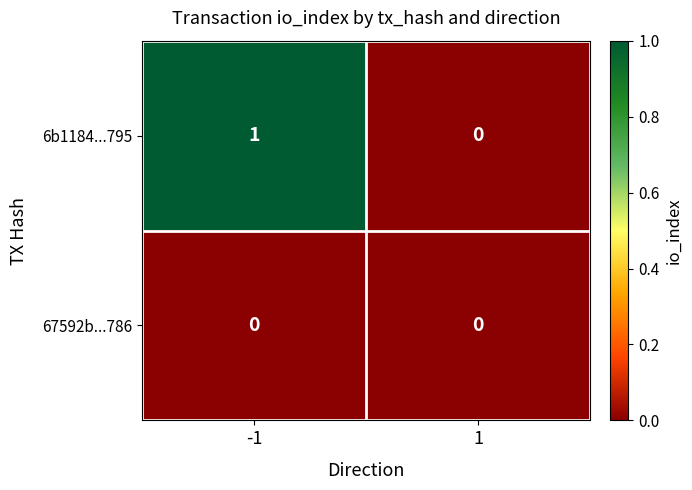

Which series has the largest range (max minus min)?

6b1184...795